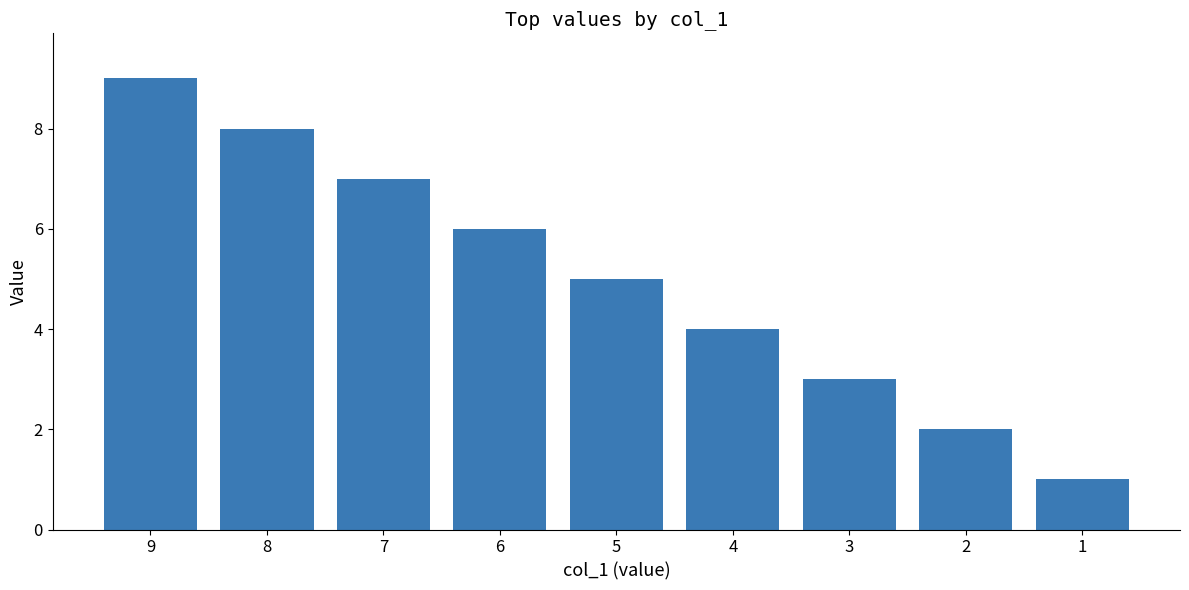

What is the change in value from 5 to 4?

-1